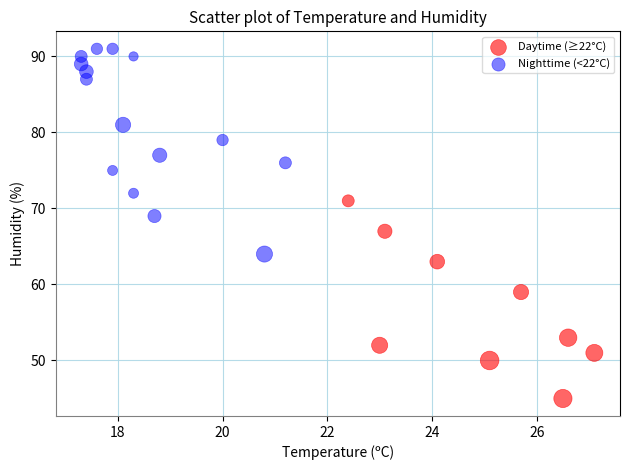

Which series reaches the minimum Y coordinate?

Daytime (≥22°C)